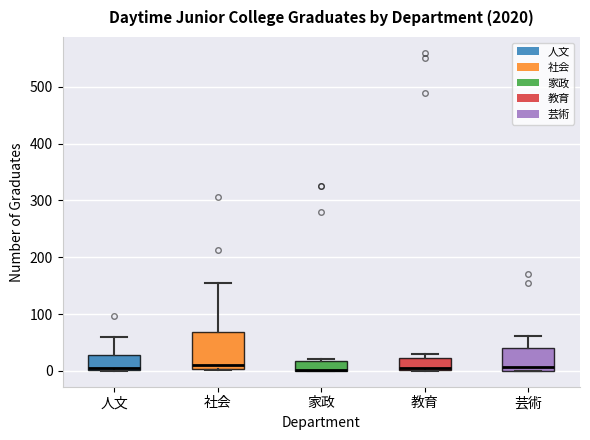

Comparing the boxes themselves (not the whiskers), which one is the tallest?

社会